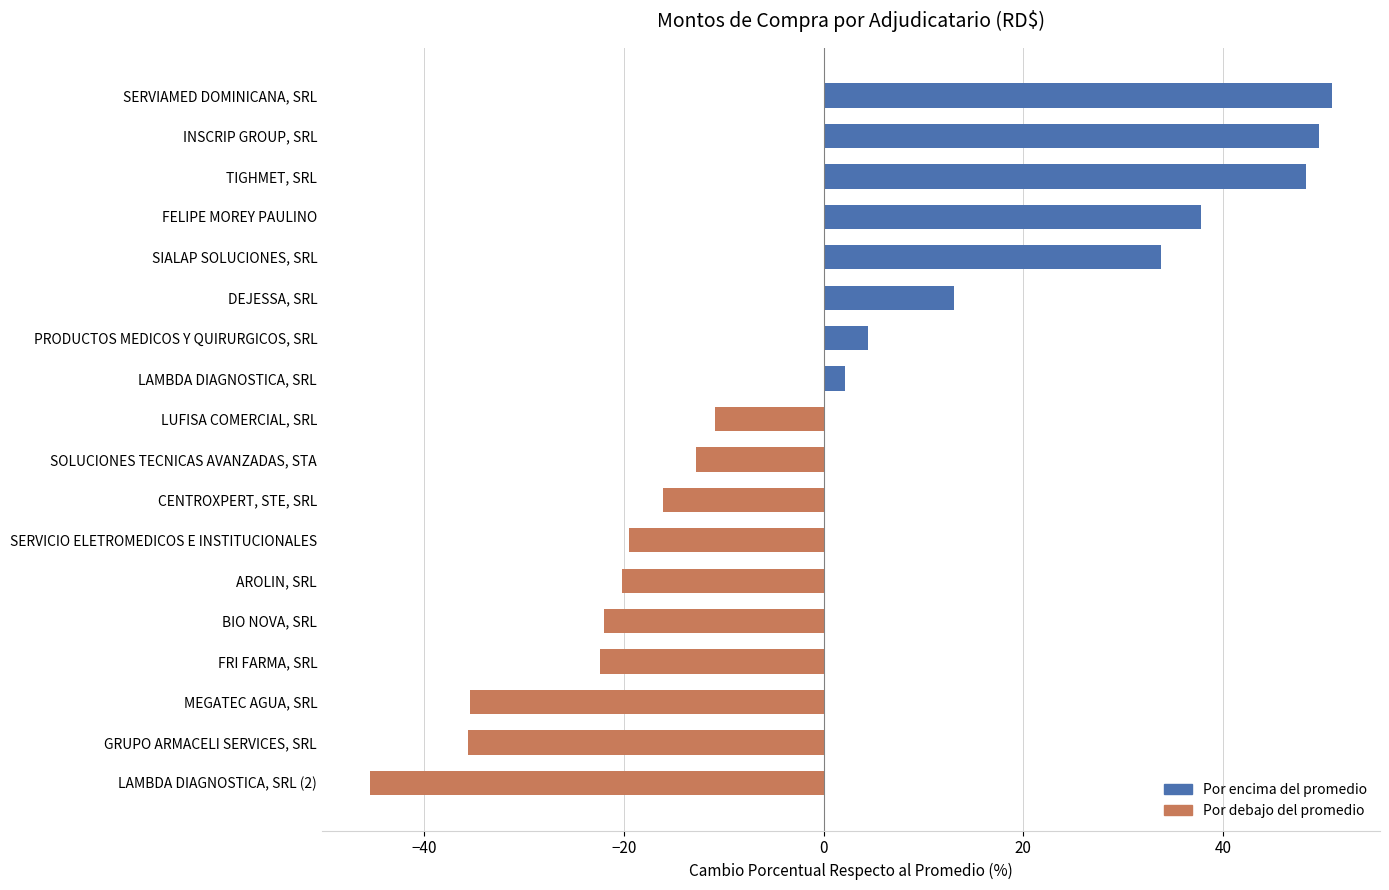

Rank the categories by value from lowest to highest.

LAMBDA DIAGNOSTICA, SRL (2), GRUPO ARMACELI SERVICES, SRL, MEGATEC AGUA, SRL, FRI FARMA, SRL, BIO NOVA, SRL, AROLIN, SRL, SERVICIO ELETROMEDICOS E INSTITUCIONALES, CENTROXPERT, STE, SRL, SOLUCIONES TECNICAS AVANZADAS, STA, LUFISA COMERCIAL, SRL, LAMBDA DIAGNOSTICA, SRL, PRODUCTOS MEDICOS Y QUIRURGICOS, SRL, DEJESSA, SRL, SIALAP SOLUCIONES, SRL, FELIPE MOREY PAULINO, TIGHMET, SRL, INSCRIP GROUP, SRL, SERVIAMED DOMINICANA, SRL